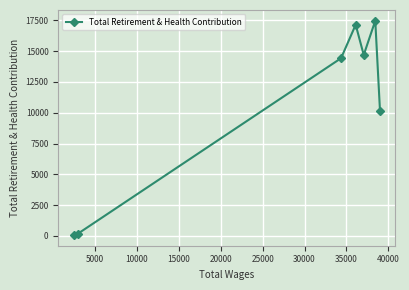

What is the greatest value displayed?

17469